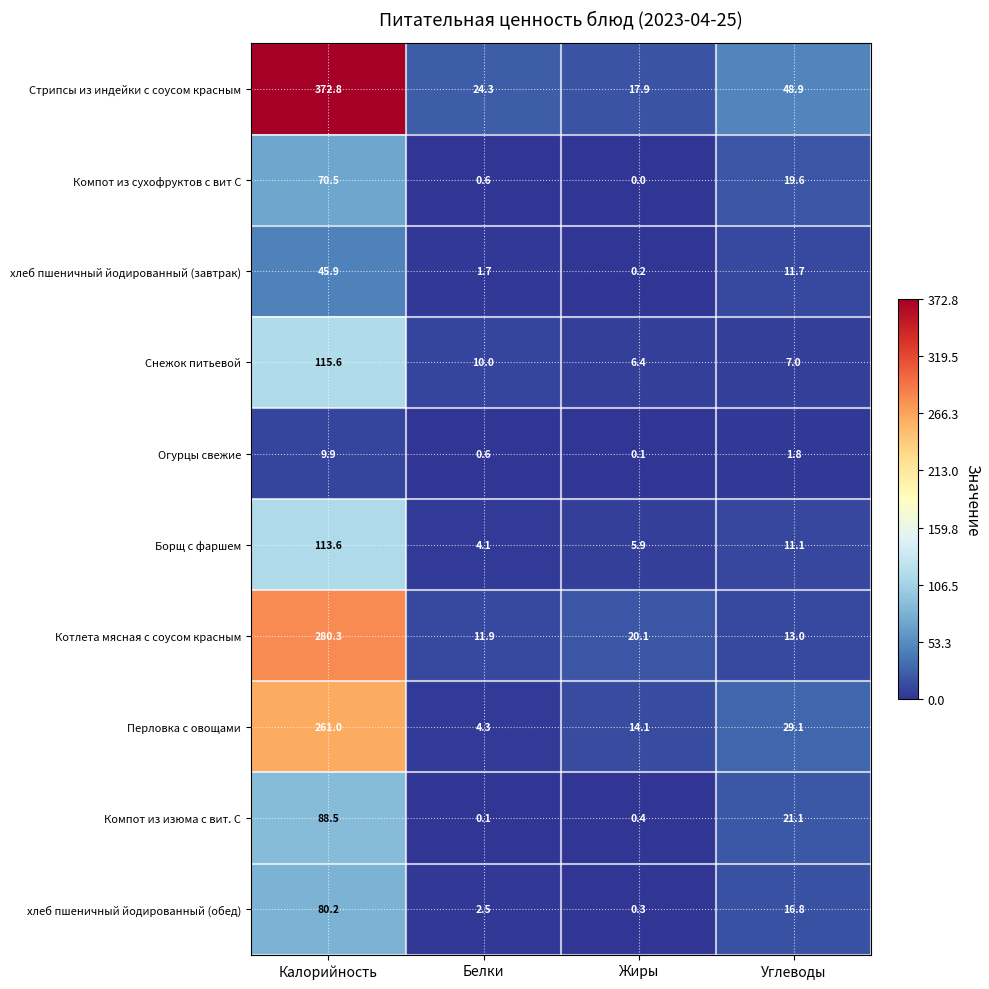

Which category has the highest value across all series?

Калорийность